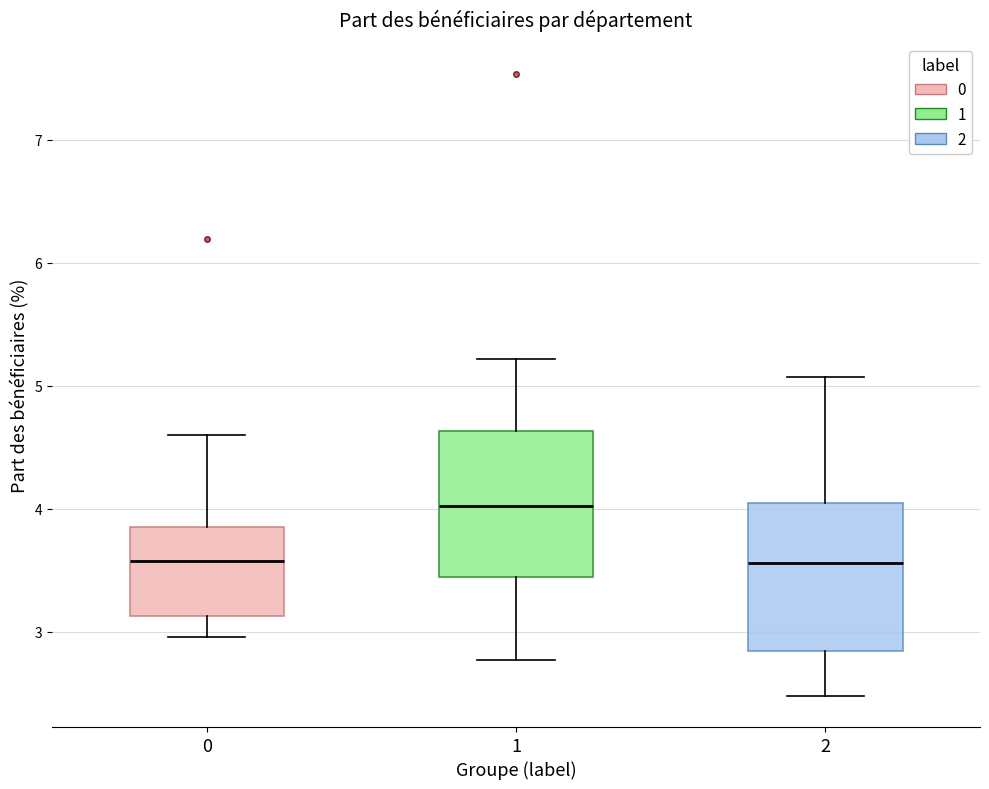

Reading left to right, read every box against the y-axis: the position of its median line, the range the box covers, and the ends of its whiskers. The values are not printed on the chart, so give them approximately, as read against the axis.

0: median 3.6, box 3.1 to 3.9, whiskers 3.0 to 4.6
1: median 4.0, box 3.4 to 4.6, whiskers 2.8 to 5.2
2: median 3.6, box 2.8 to 4.0, whiskers 2.5 to 5.1